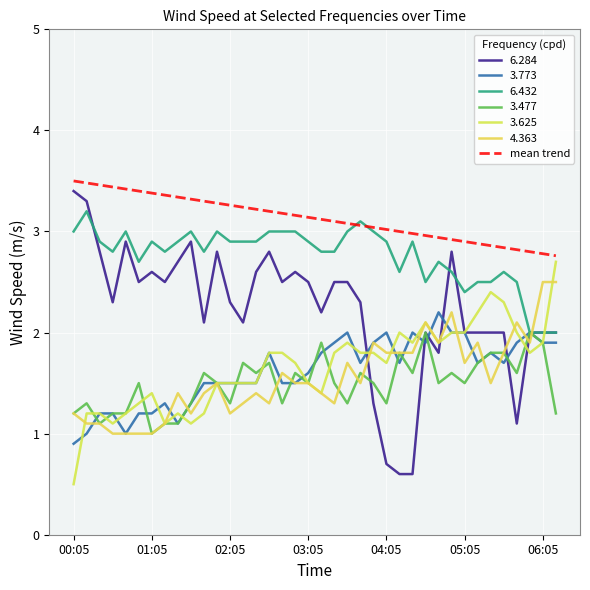

What is the smallest value displayed?

0.5